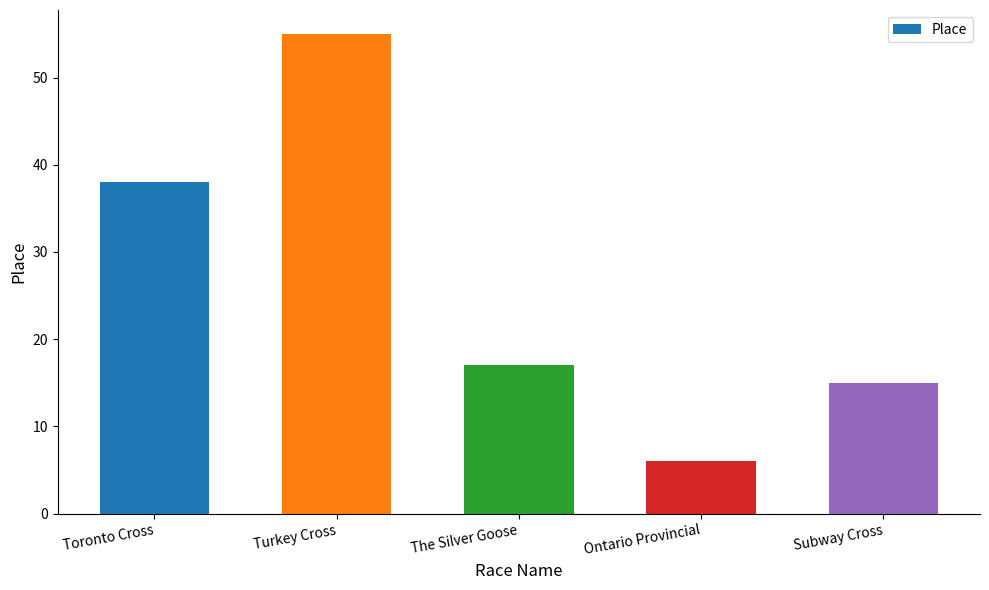

Reading right to left, extract all data points from this chart.

Subway Cross=15	Ontario Provincial=6	The Silver Goose=17	Turkey Cross=55	Toronto Cross=38